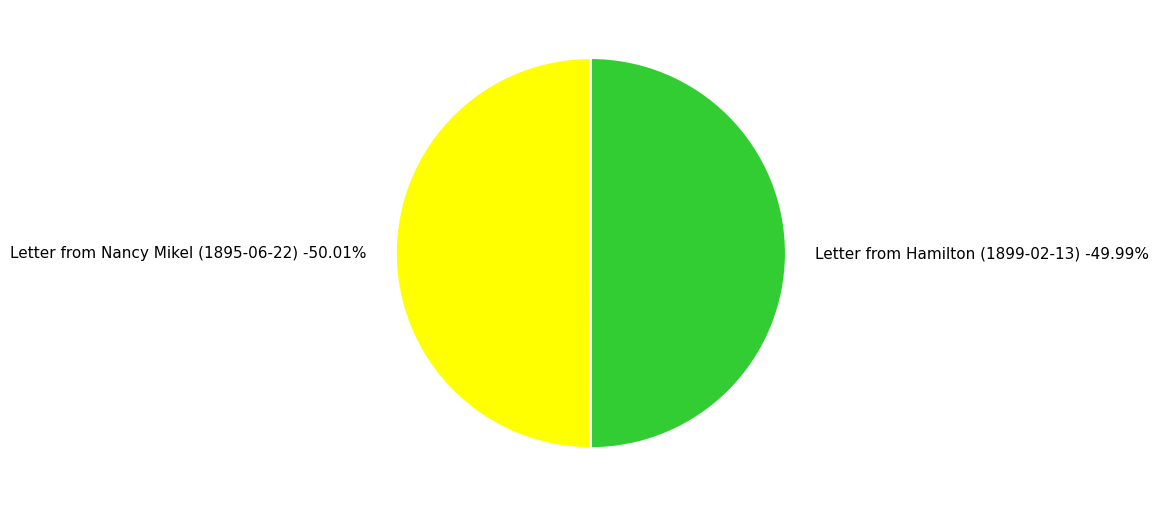

Count the number of slices in the pie.

2